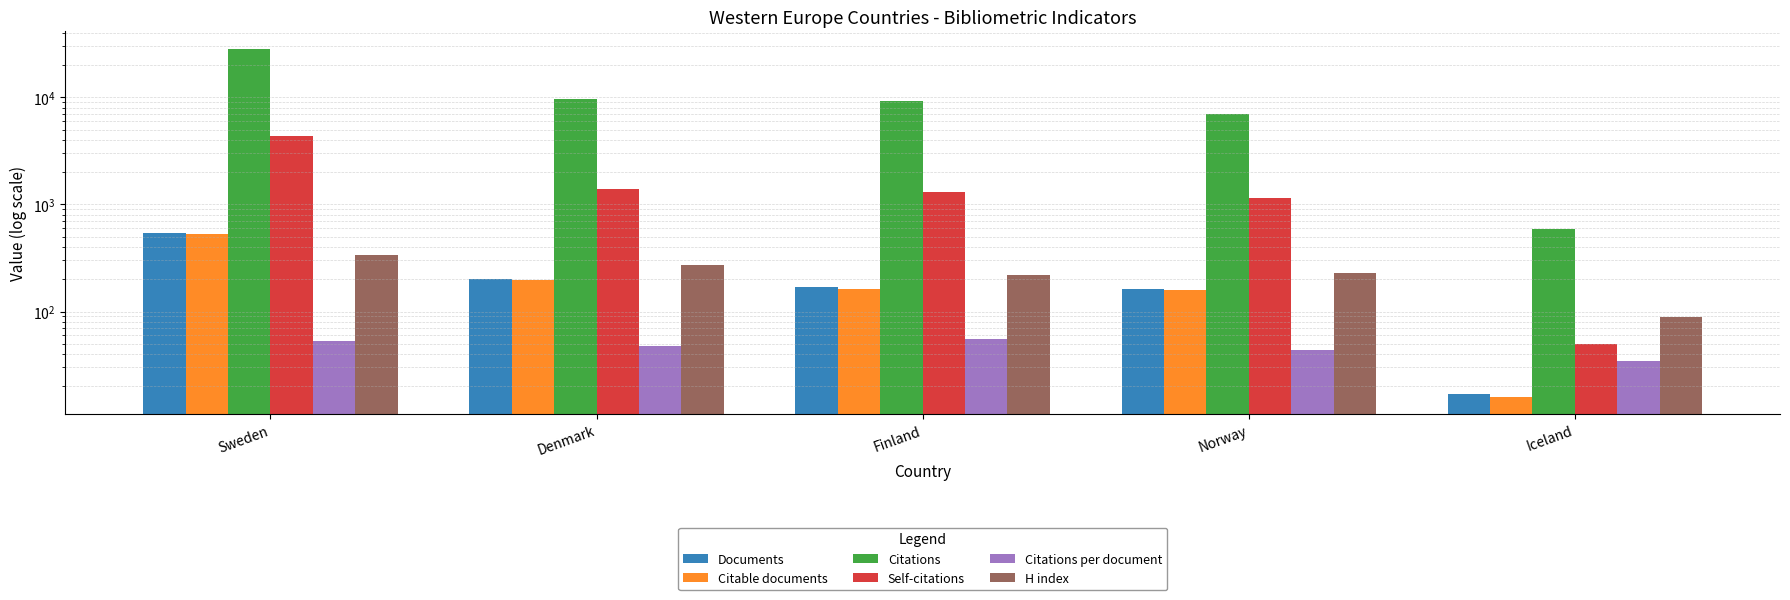

Where does the Documents series first go above 169?

Sweden